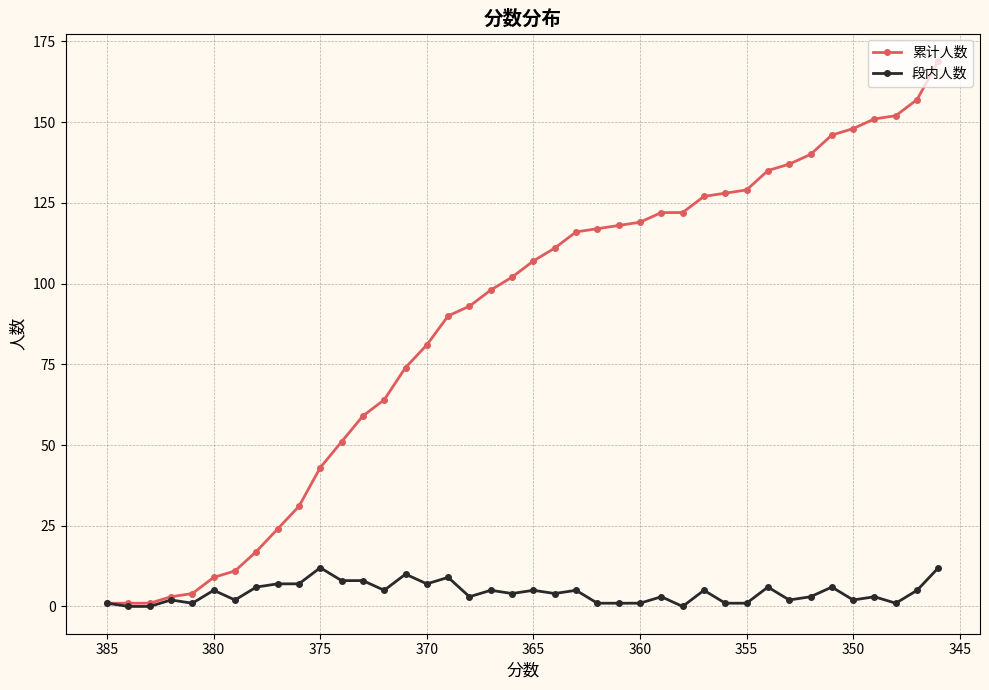

Rank the series by their average value, from lowest to highest.

段内人数, 累计人数